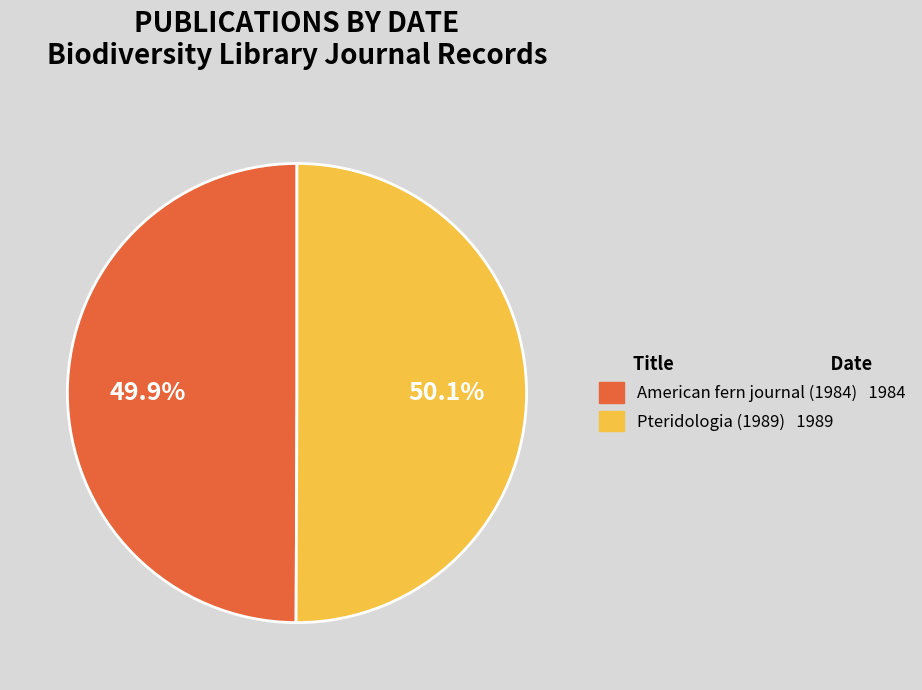

What is the total percentage of American fern journal (1984) and Pteridologia (1989)?

100.0%